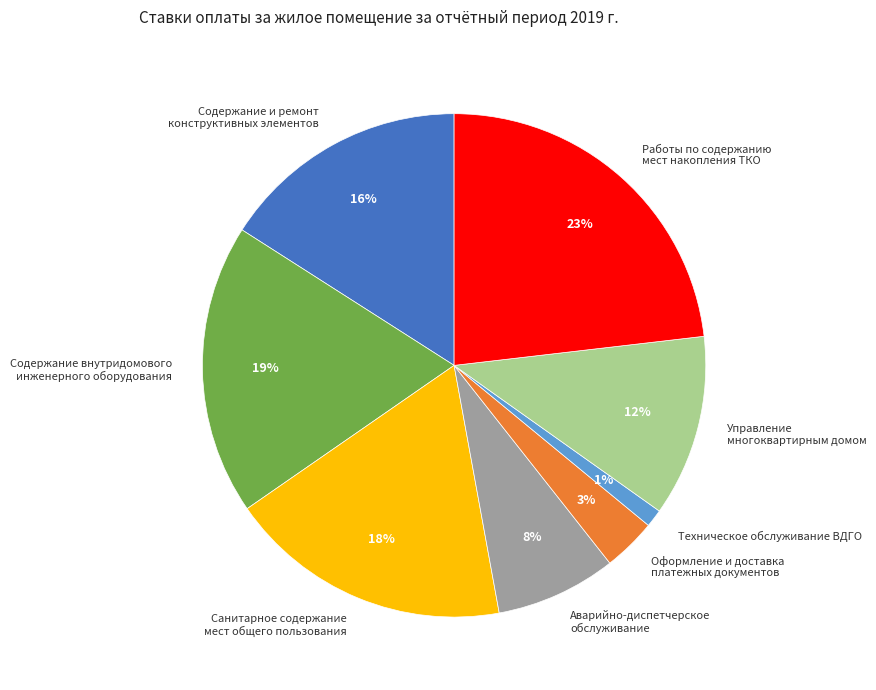

To the nearest percent, what is the combined percentage of Аварийно-диспетчерское обслуживание and Работы по содержанию мест накопления ТКО?

31%